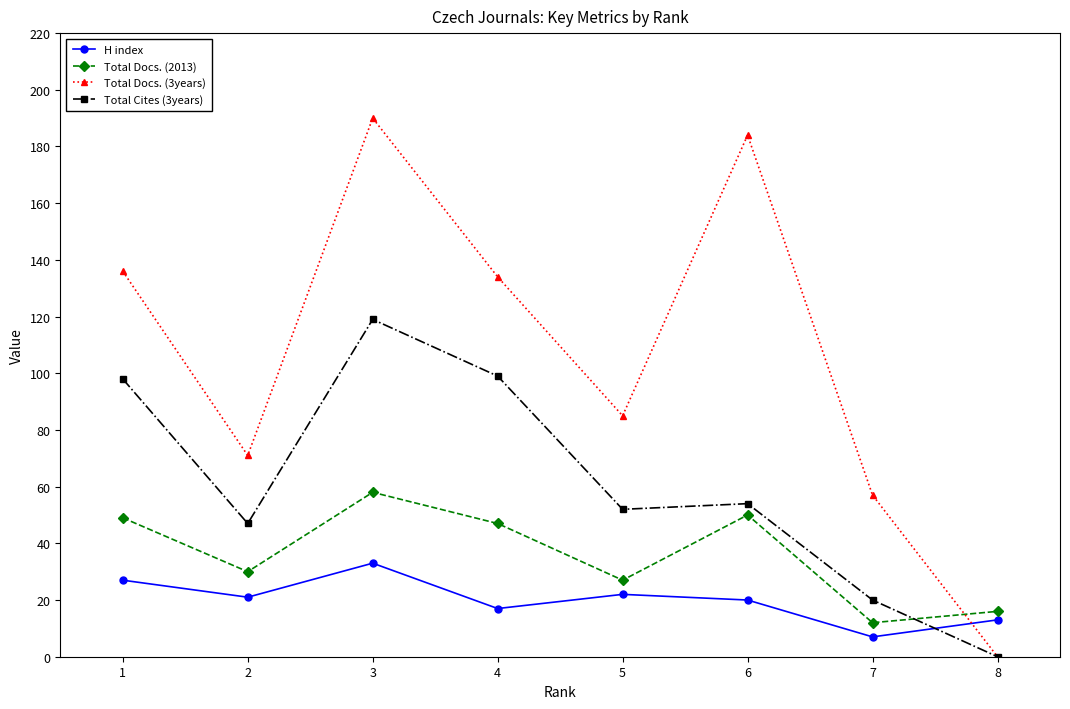

True or false: Total Docs. (2013) has a value of 12 at 7.

True